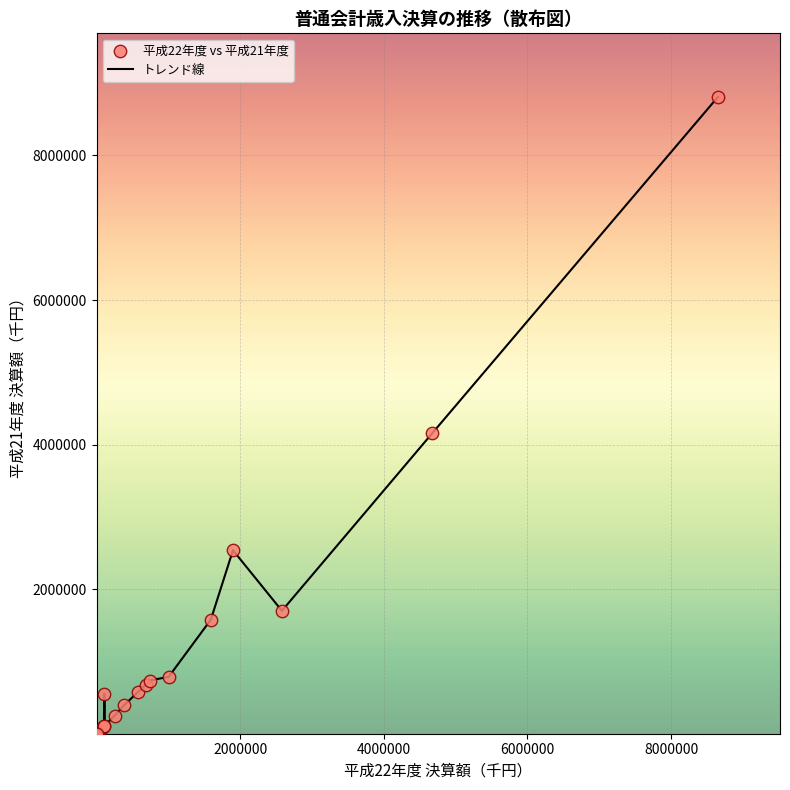

What is the maximum value shown in the chart?

8807144